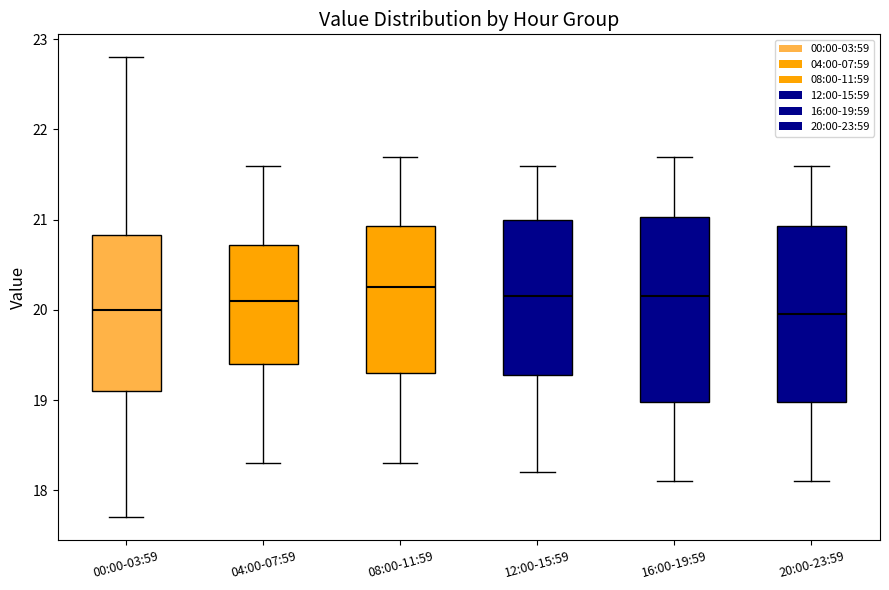

Reading left to right, read every box against the y-axis: the position of its median line, the range the box covers, and the ends of its whiskers. The values are not printed on the chart, so give them approximately, as read against the axis.

00:00-03:59: median 20.0, box 19.1 to 20.8, whiskers 17.7 to 22.8
04:00-07:59: median 20.1, box 19.4 to 20.7, whiskers 18.3 to 21.6
08:00-11:59: median 20.3, box 19.3 to 20.9, whiskers 18.3 to 21.7
12:00-15:59: median 20.2, box 19.3 to 21.0, whiskers 18.2 to 21.6
16:00-19:59: median 20.2, box 19.0 to 21.0, whiskers 18.1 to 21.7
20:00-23:59: median 20.0, box 19.0 to 20.9, whiskers 18.1 to 21.6